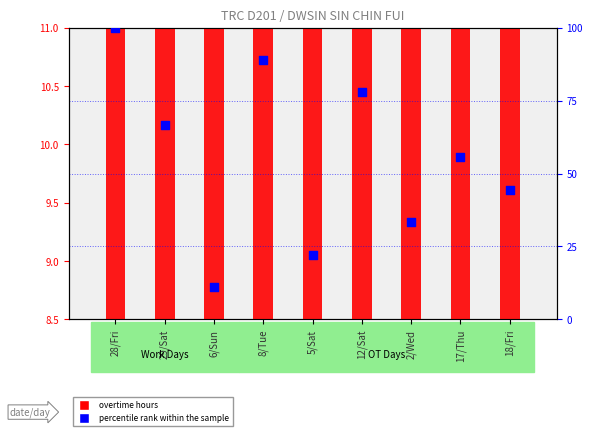

Which series reaches the minimum Y coordinate?

overtime hours